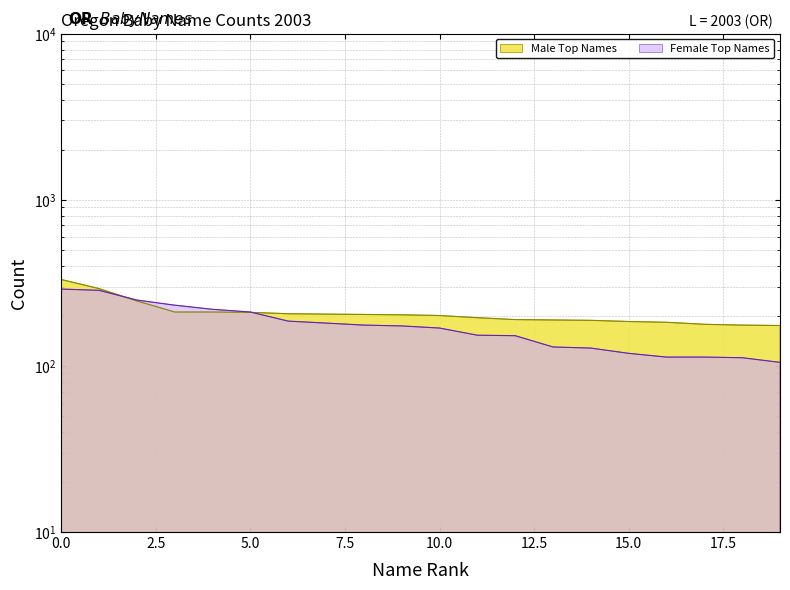

Does the chart have visible grid lines?

Yes